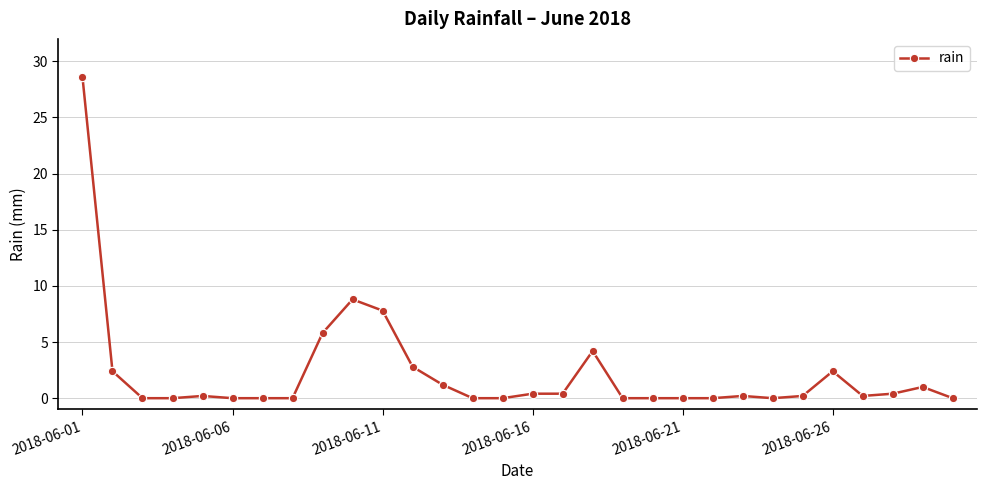

What is the difference between the maximum and minimum values?

28.6